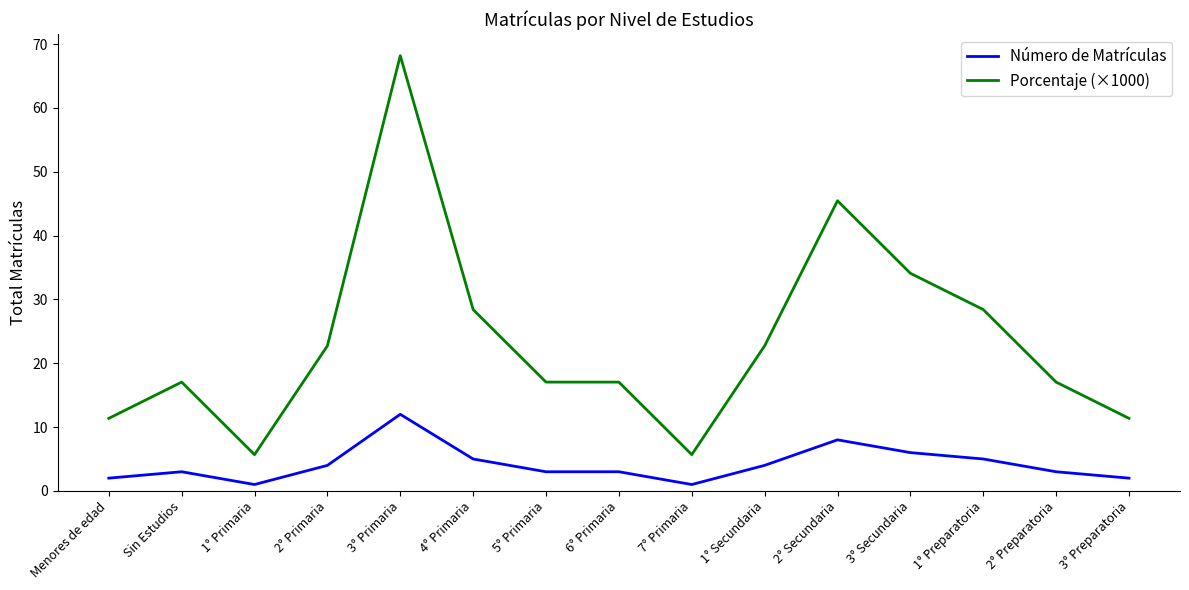

Where is the first local maximum for Porcentaje (×1000)?

Sin Estudios